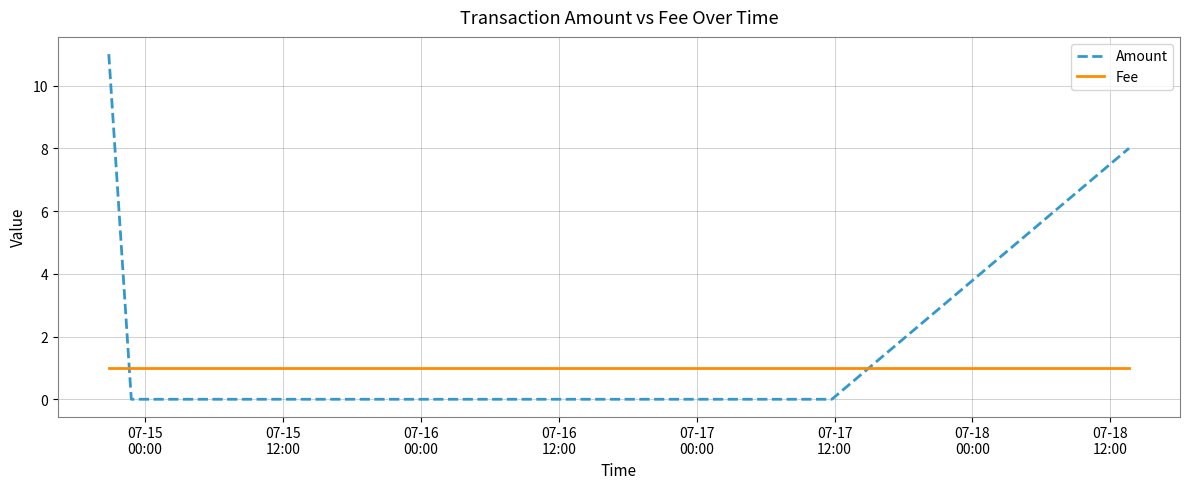

After their last crossing, which series has the higher values: Amount or Fee?

Amount